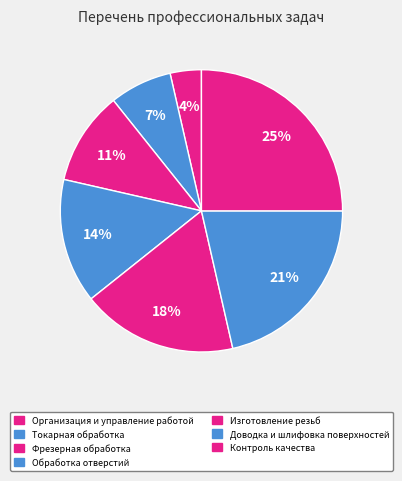

How many slices are in this pie chart?

7